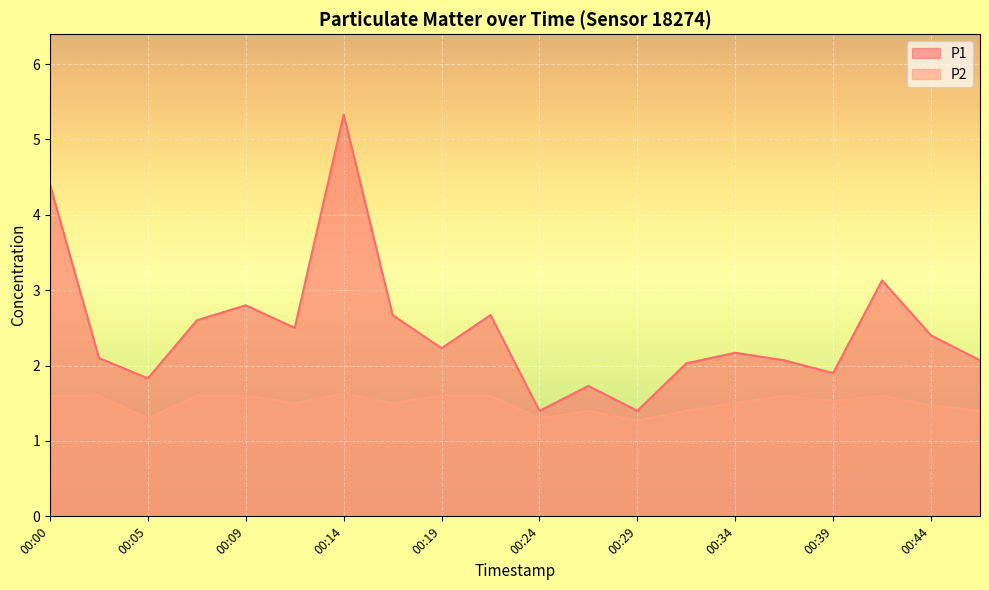

How many data points does each series have?

20